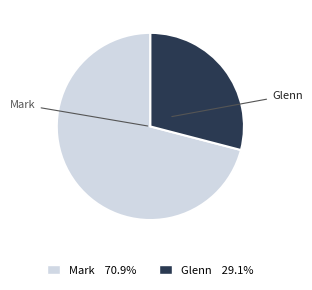

Does any single category account for the majority?

Yes